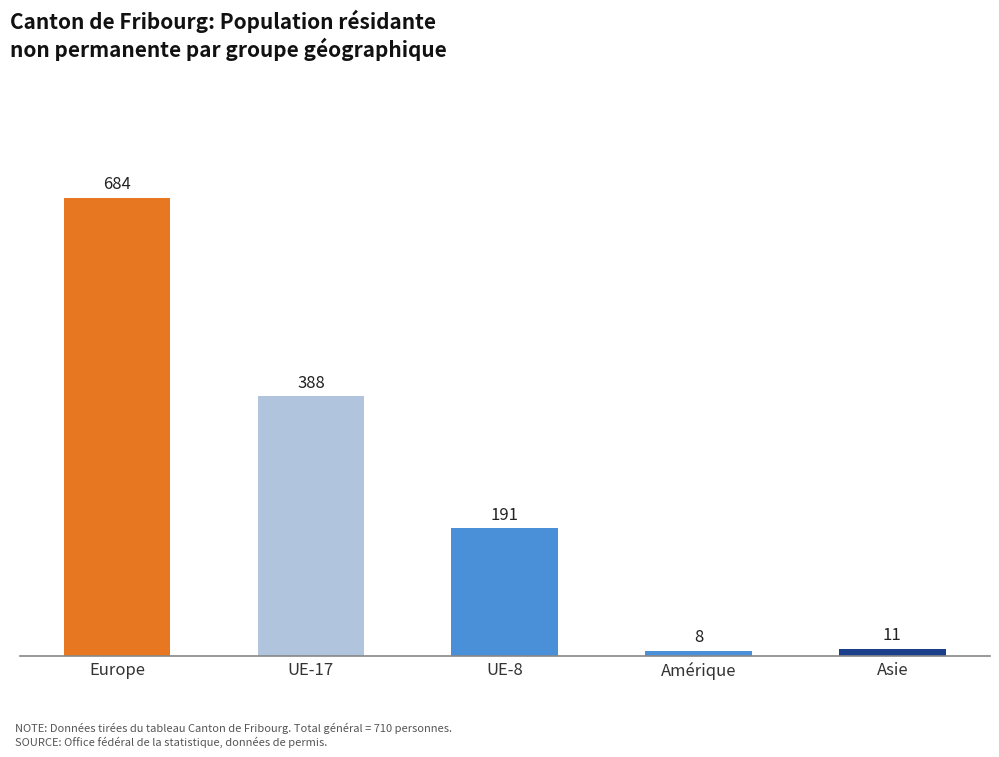

How many data points does each series have?

5